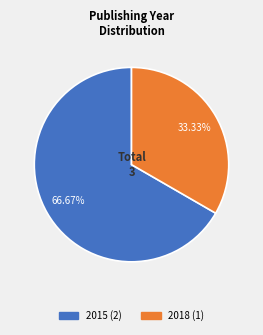

Does any single category account for the majority?

Yes